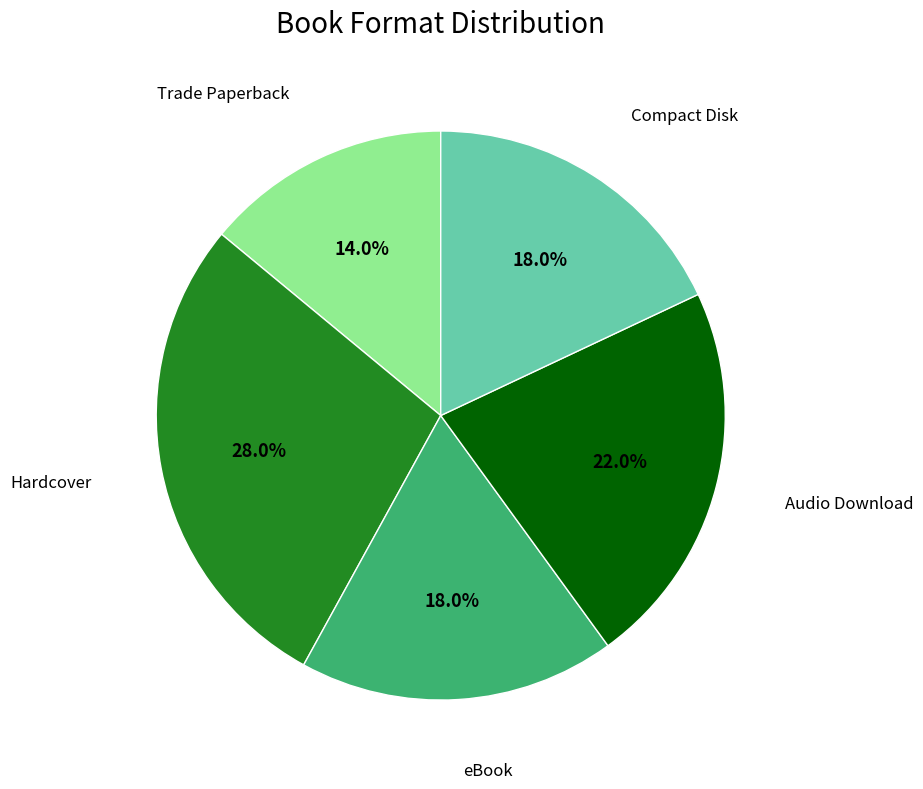

Does Audio Download account for over 50% of the chart?

No